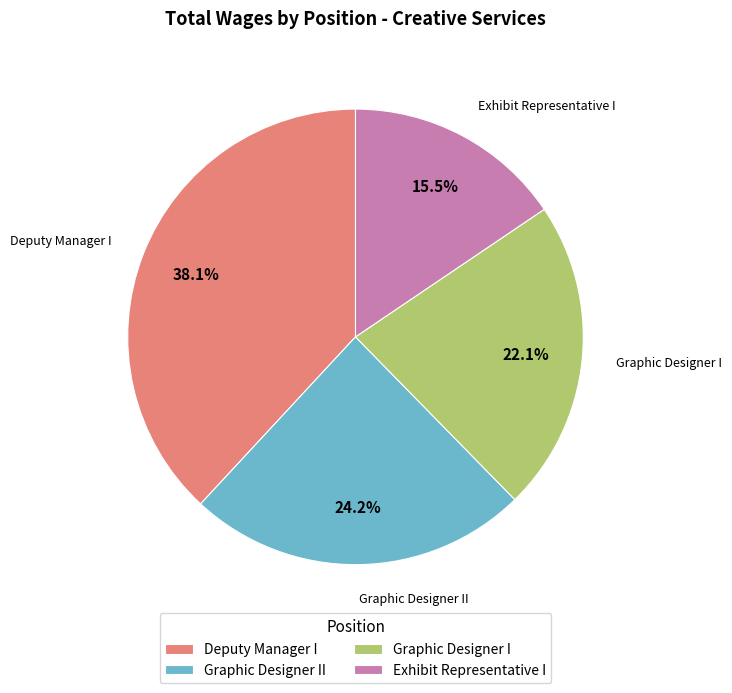

Rank the categories by value from lowest to highest.

Exhibit Representative I, Graphic Designer I, Graphic Designer II, Deputy Manager I